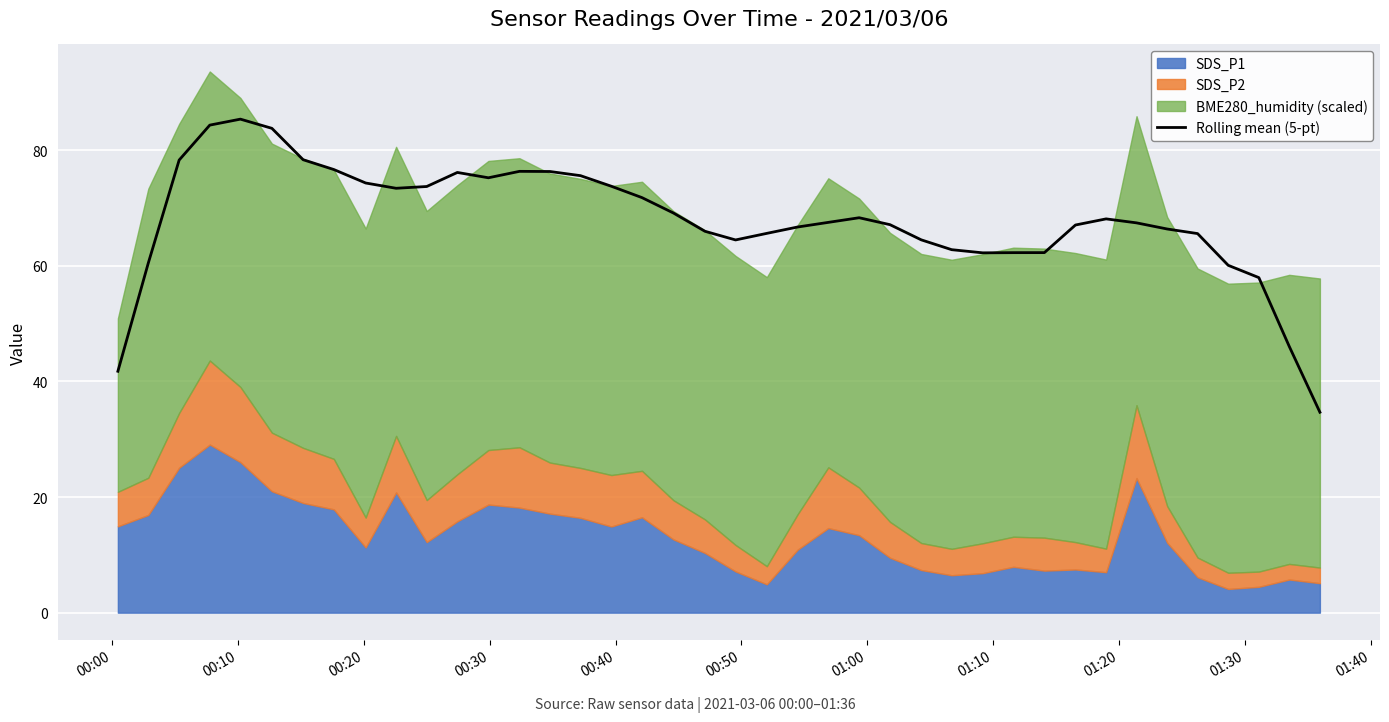

Reading left to right, what are all the values shown in this chart?

41.8	60.5	78.3	84.3	85.4	83.8	78.3	76.6	74.3	73.4	73.7	76.1	75.2	76.3	76.3	75.6	73.8	71.8	69.1	66.0	64.5	65.6	66.7	67.5	68.3	67.1	64.5	62.8	62.2	62.3	62.3	67.0	68.1	67.4	66.4	65.6	60.1	58.0	46.0	34.7